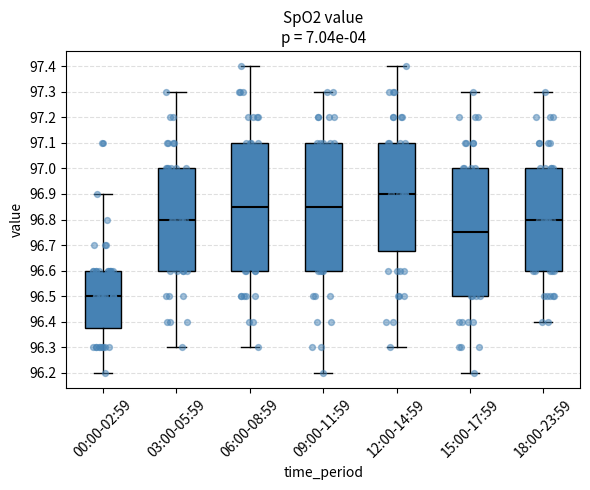

Reading left to right, transcribe this box plot: for each box, give where its median line is, the range the box spans, and where its two whiskers end, as read against the y-axis. The values are not printed on the chart, so give them approximately, as read against the axis.

00:00-02:59: median 96.50, box 96.38 to 96.60, whiskers 96.20 to 96.90
03:00-05:59: median 96.80, box 96.60 to 97.00, whiskers 96.30 to 97.30
06:00-08:59: median 96.85, box 96.60 to 97.10, whiskers 96.30 to 97.40
09:00-11:59: median 96.85, box 96.60 to 97.10, whiskers 96.20 to 97.30
12:00-14:59: median 96.90, box 96.68 to 97.10, whiskers 96.30 to 97.40
15:00-17:59: median 96.75, box 96.50 to 97.00, whiskers 96.20 to 97.30
18:00-23:59: median 96.80, box 96.60 to 97.00, whiskers 96.40 to 97.30